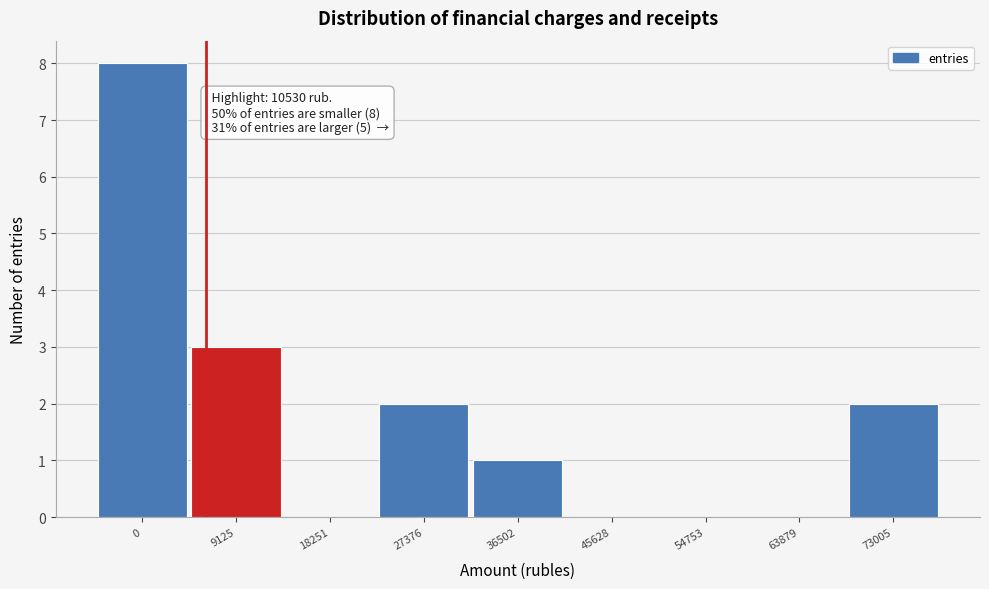

Reading right to left, what are all the values shown in this chart?

73005=2	63879=0	54753=0	45628=0	36502=1	27376=2	18251=0	9125=3	0=8